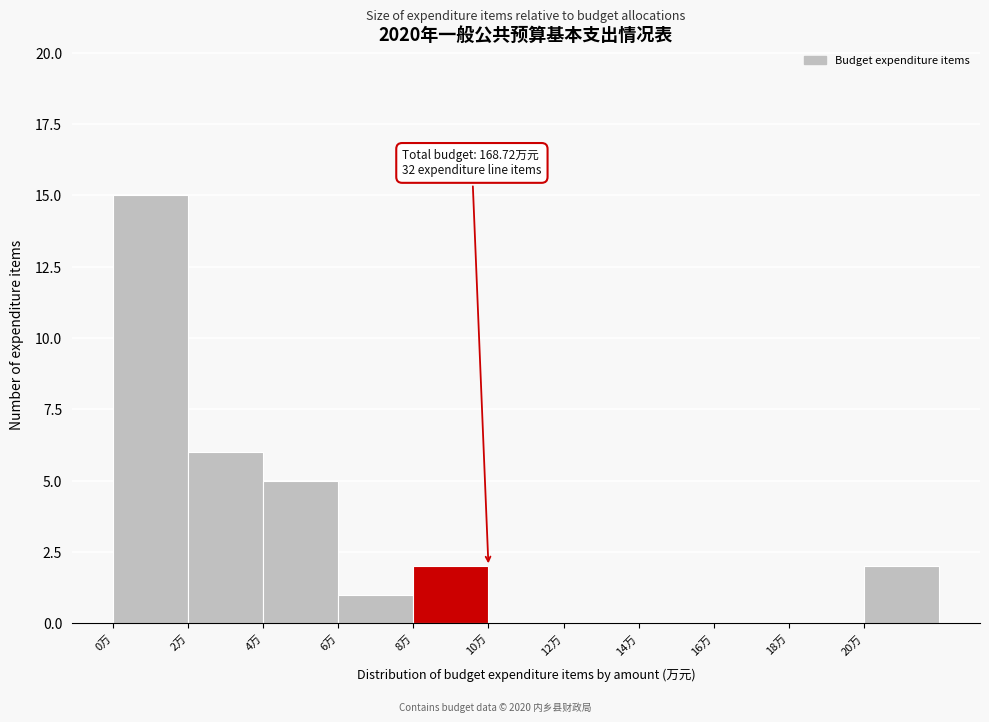

Over which range of the x-axis is the bar tallest?

0 to 2